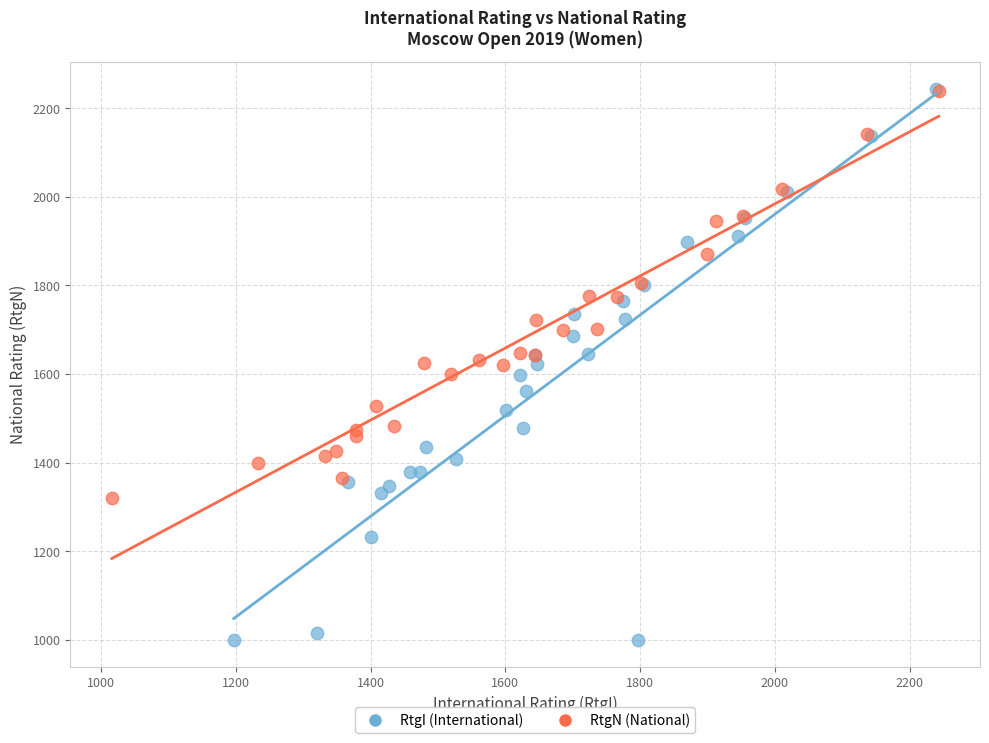

Which series has the widest spread of Y values?

RtgI (International)